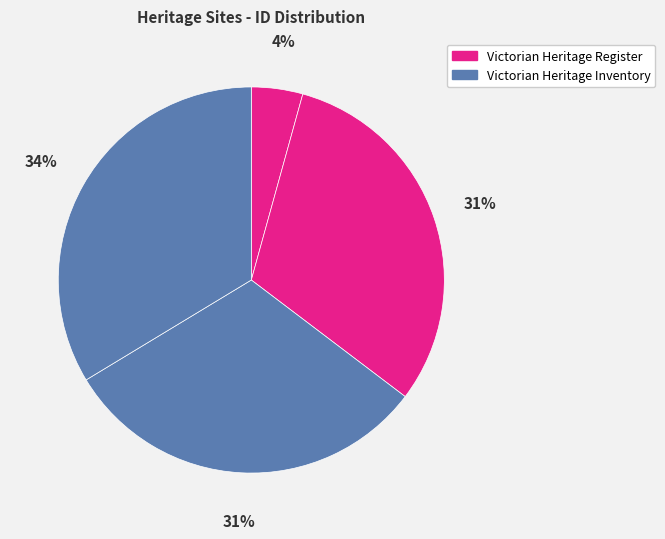

Is there a majority slice in this chart?

No